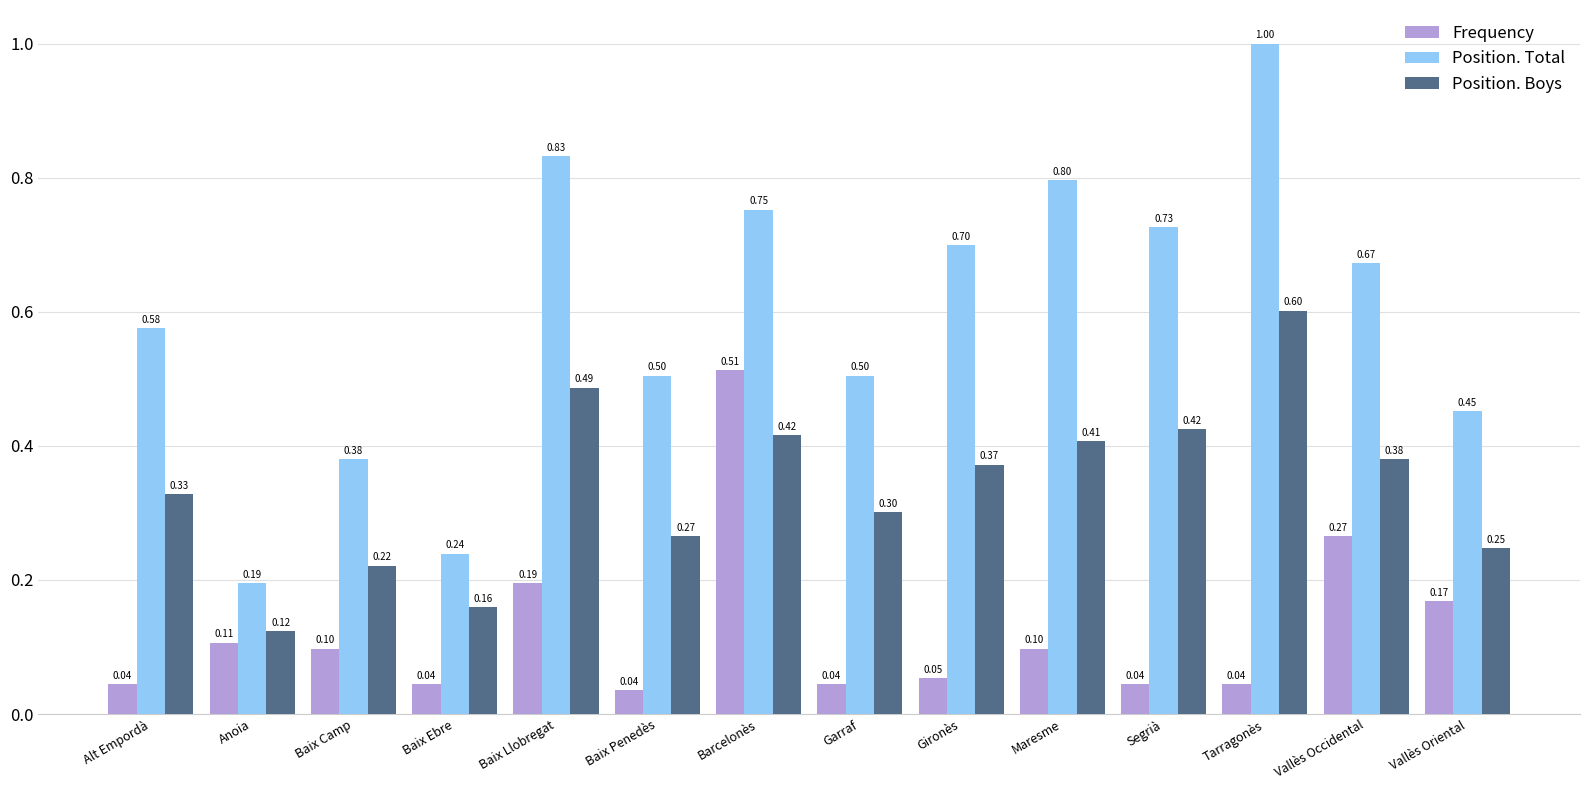

What is the maximum value shown in the chart?

1.0